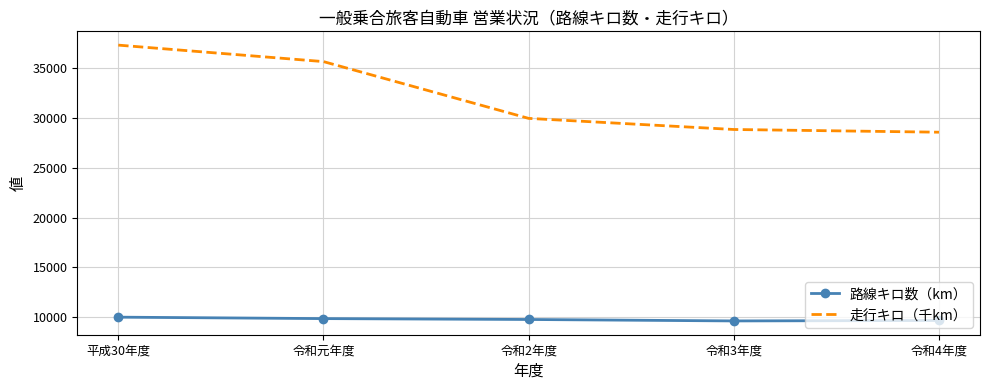

What is the average value of the 路線キロ数（km） series?

9789.3